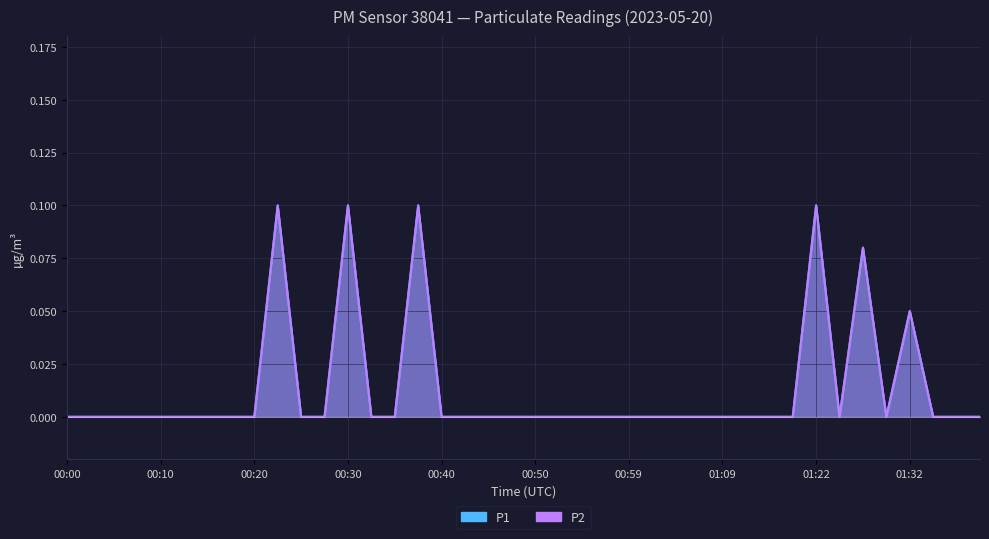

At 01:14, list the series in order from largest to smallest.

P1, P2